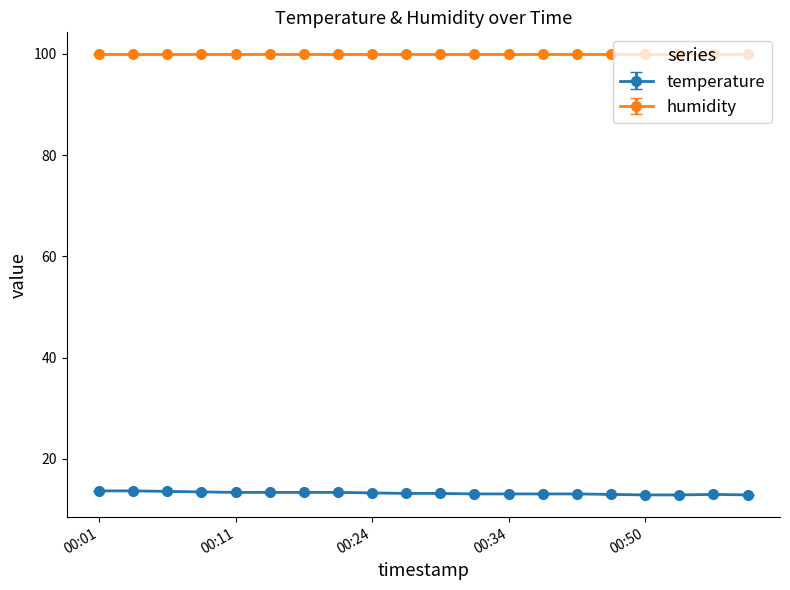

True or false: humidity and temperature cross at least once.

False